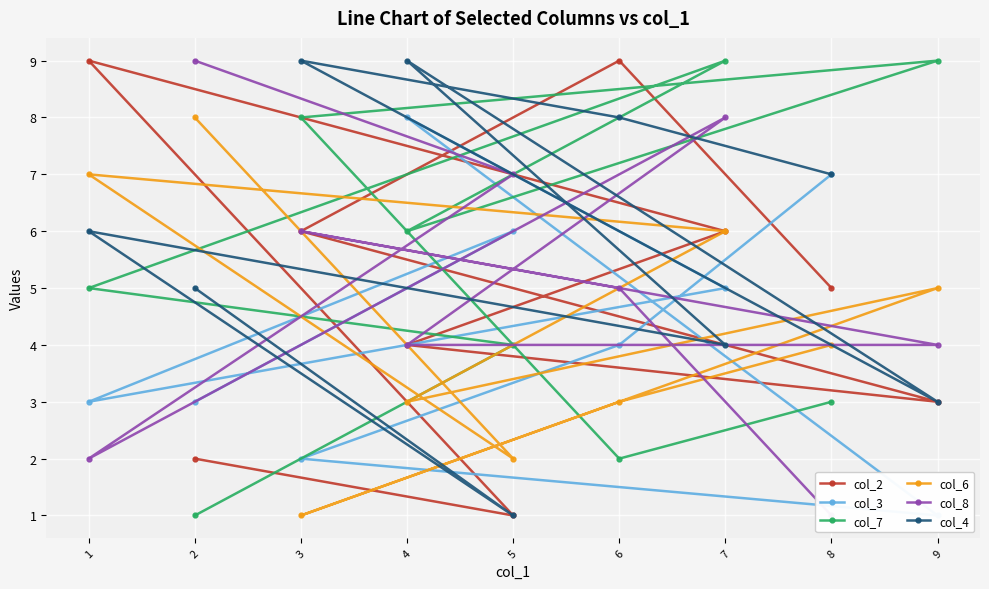

What is the difference between the highest and lowest values at 8?

6